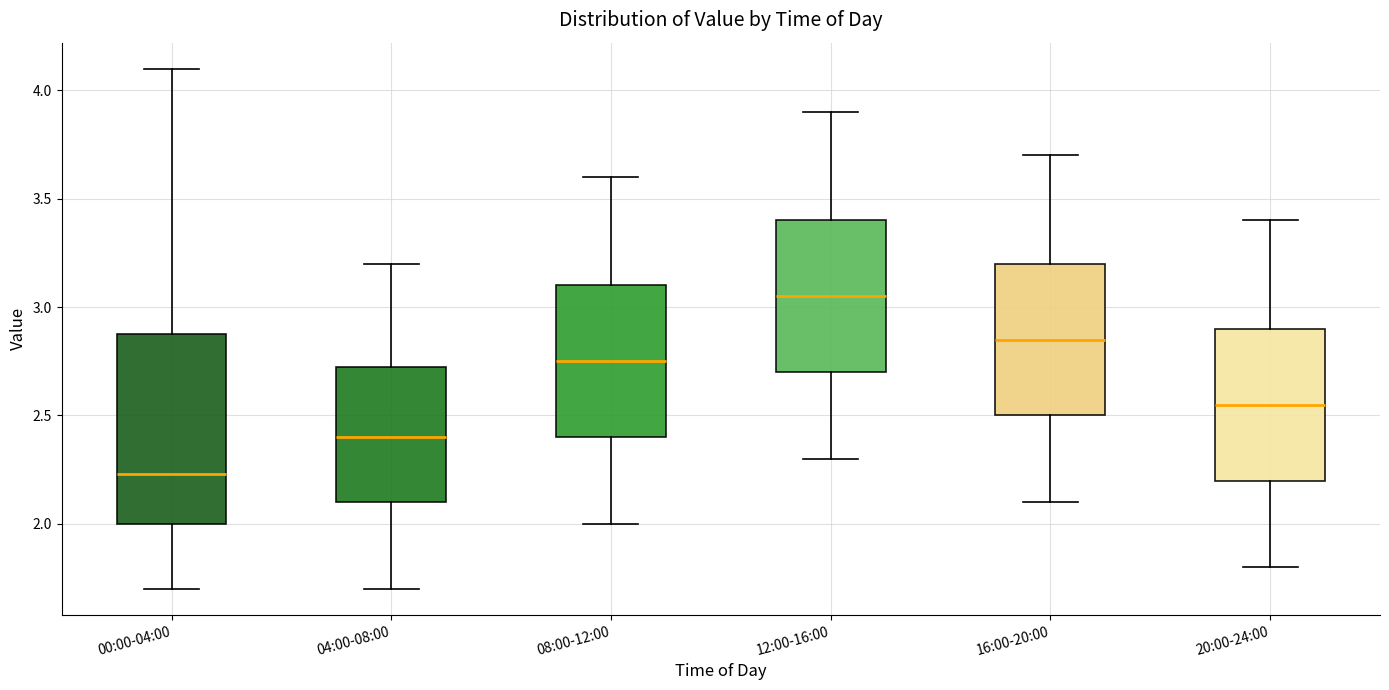

Which box is the tallest, from its lower edge to its upper edge?

00:00-04:00